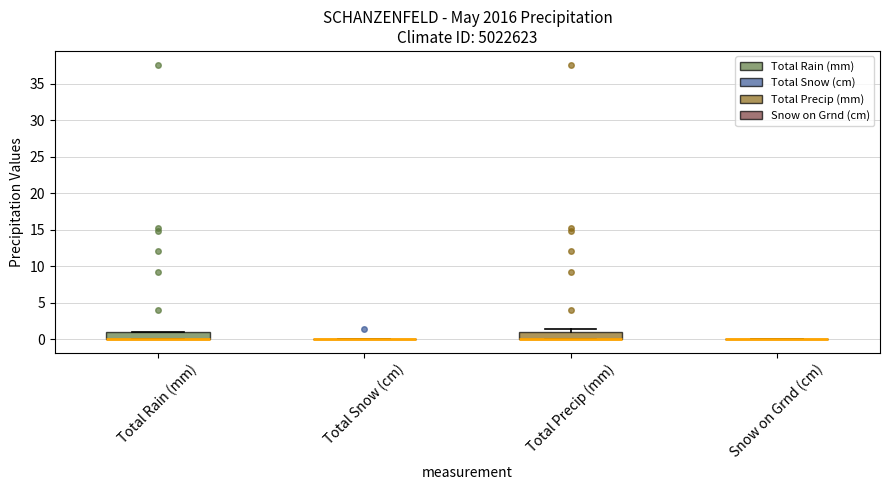

Where is the upper edge of the box for Total Precip (mm) on the y-axis? The values are not printed on the chart, so give them approximately, as read against the axis.

1.0